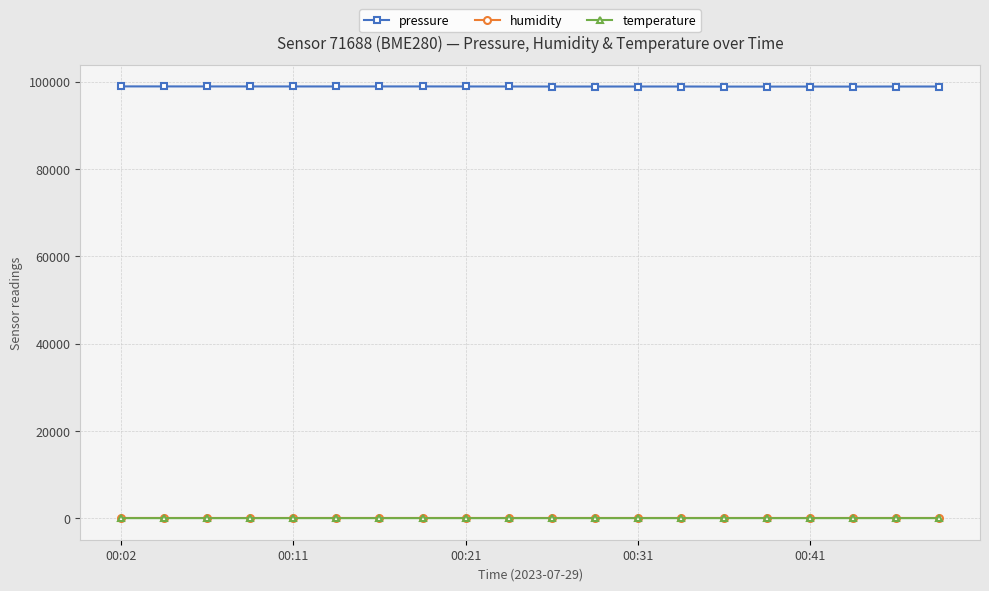

How many categories are shown in the chart?

20